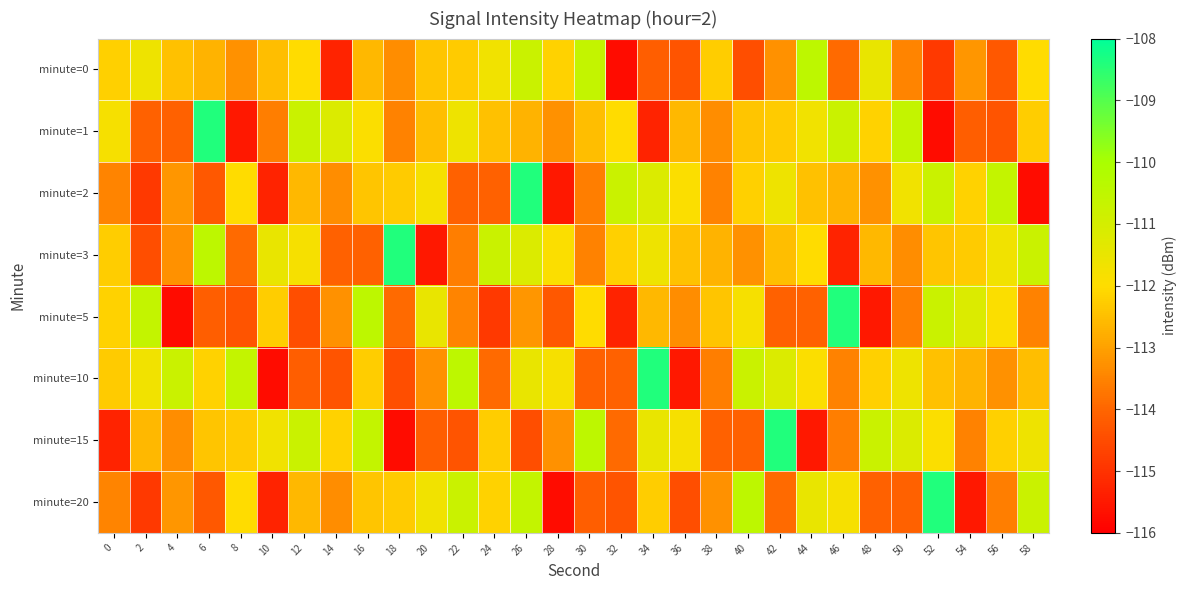

Between 48 and 40, which is larger?

48